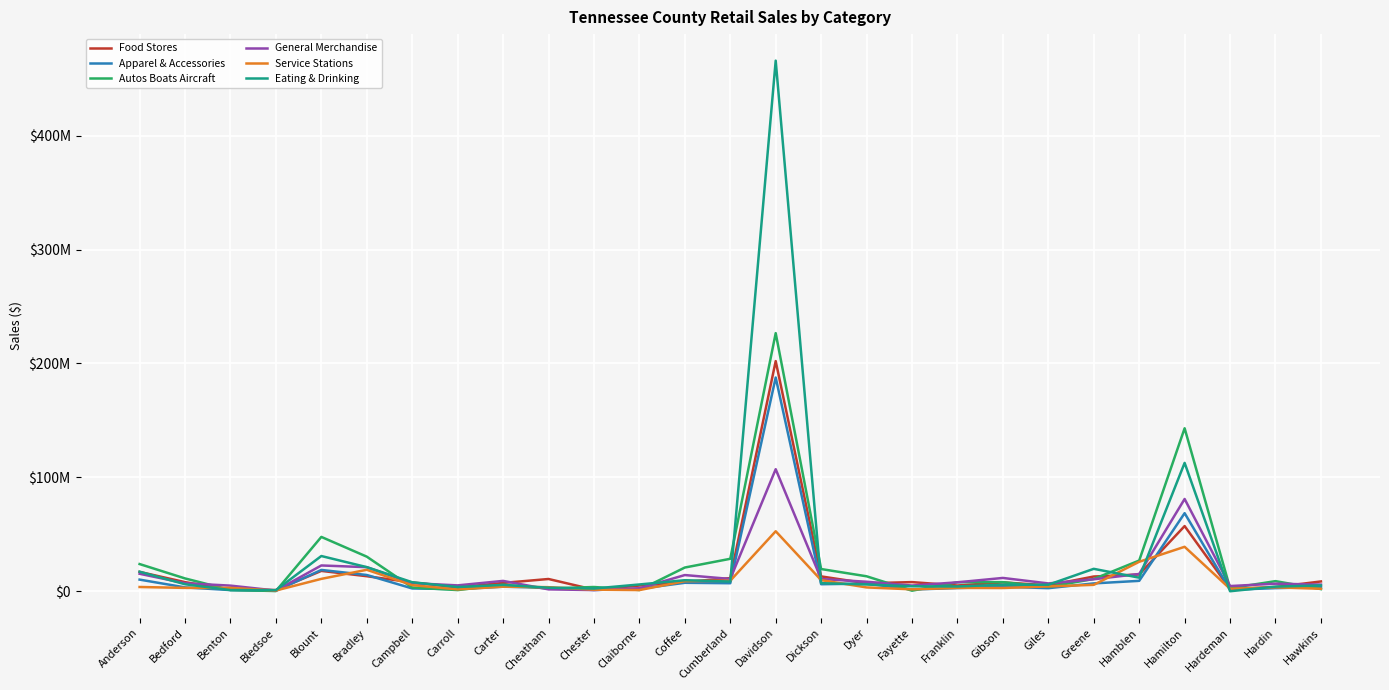

Does the chart have visible grid lines?

Yes